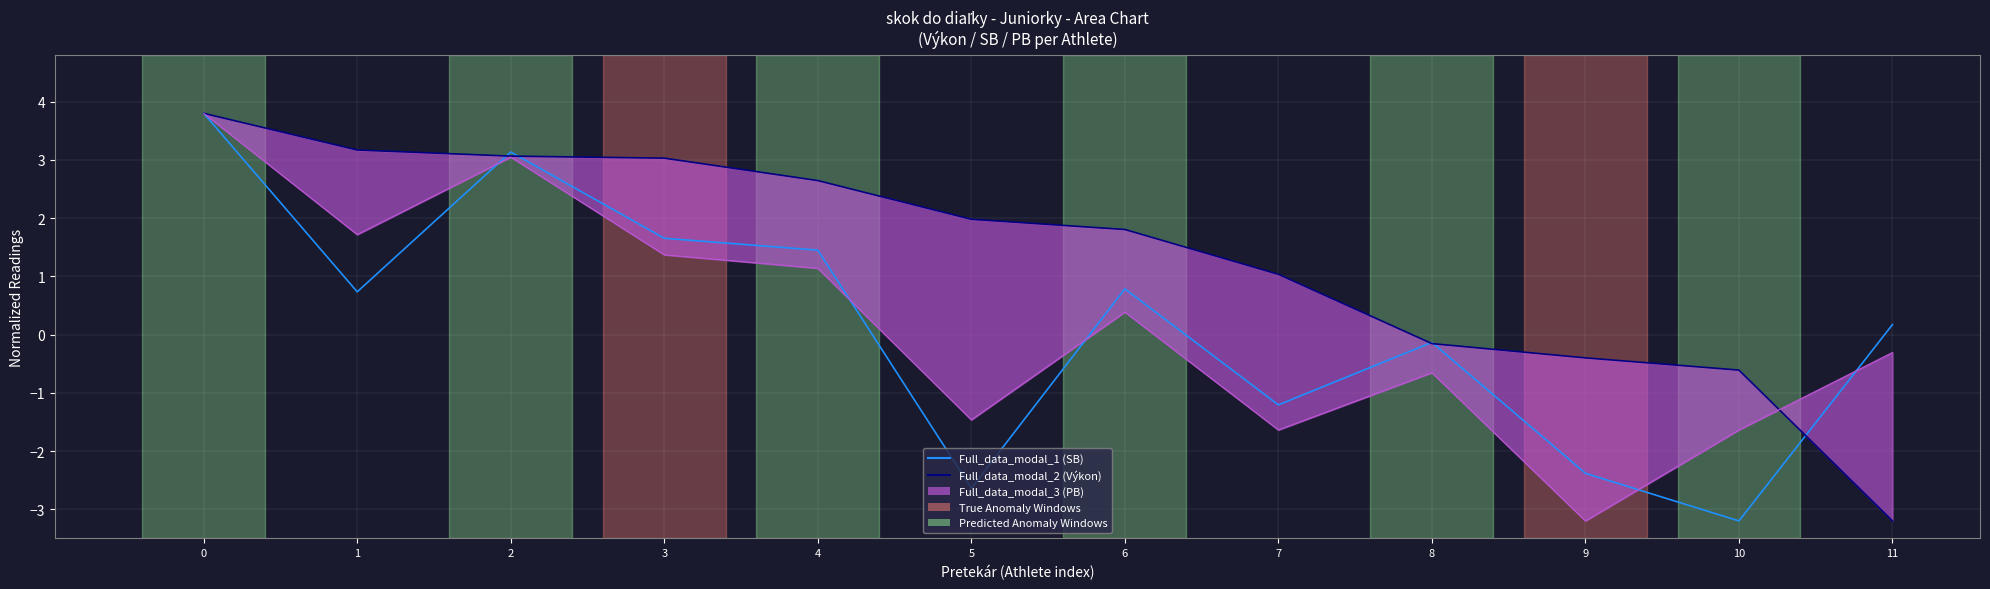

Is it true that Full_data_modal_1 equals 0.7 at 1?

True